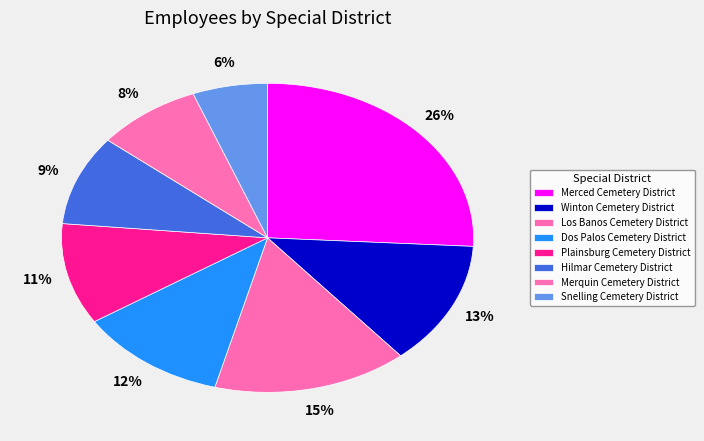

Count the number of slices in the pie.

8